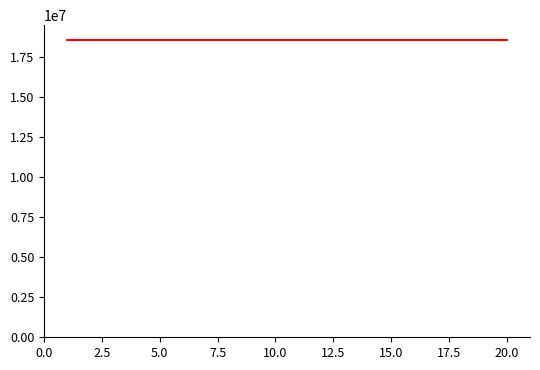

What is the minimum value shown in the chart?

18527004